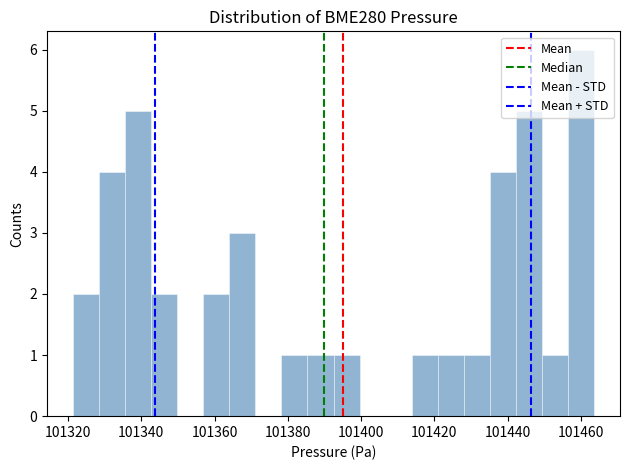

Around what value on the x-axis is the tallest bar? Give the approximate position of its centre, as read against the axis.

101460